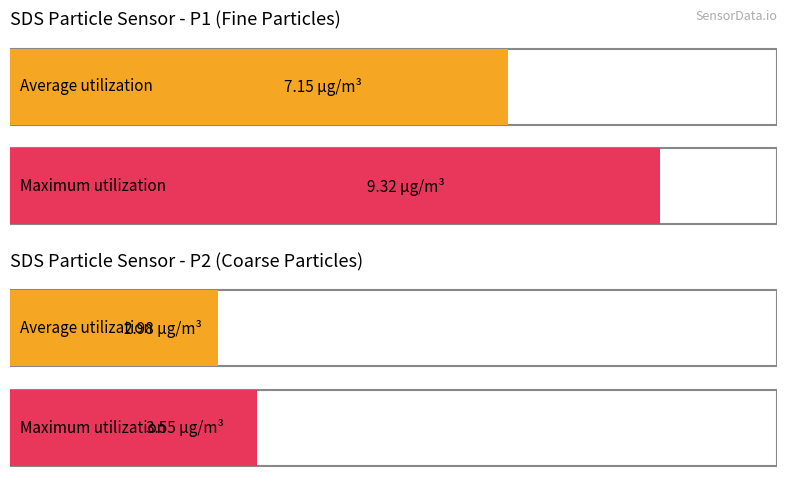

The Maximum utilization series shows 3.8 at SDS_P1. True or false?

False